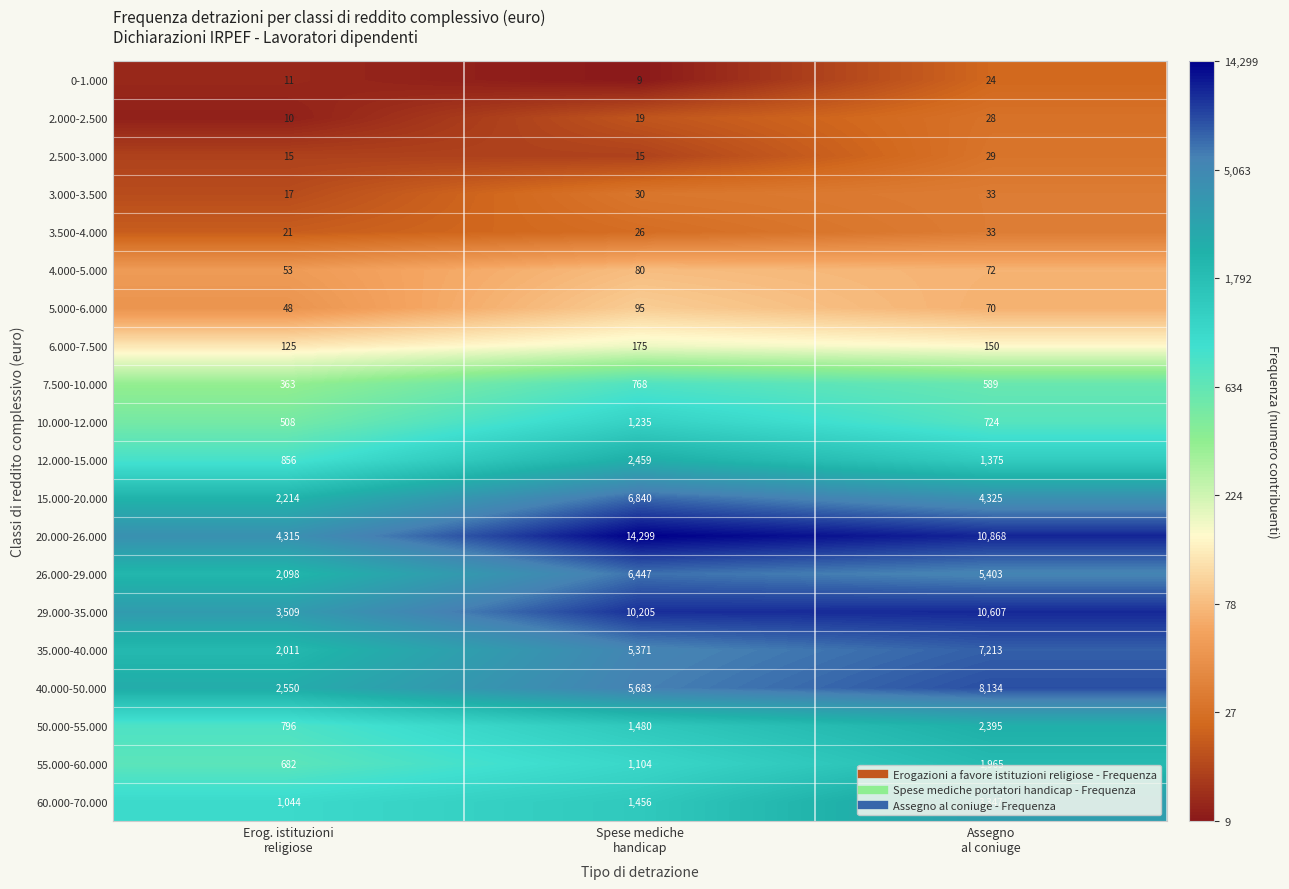

Which category has the lowest value across all series?

Spese mediche
handicap